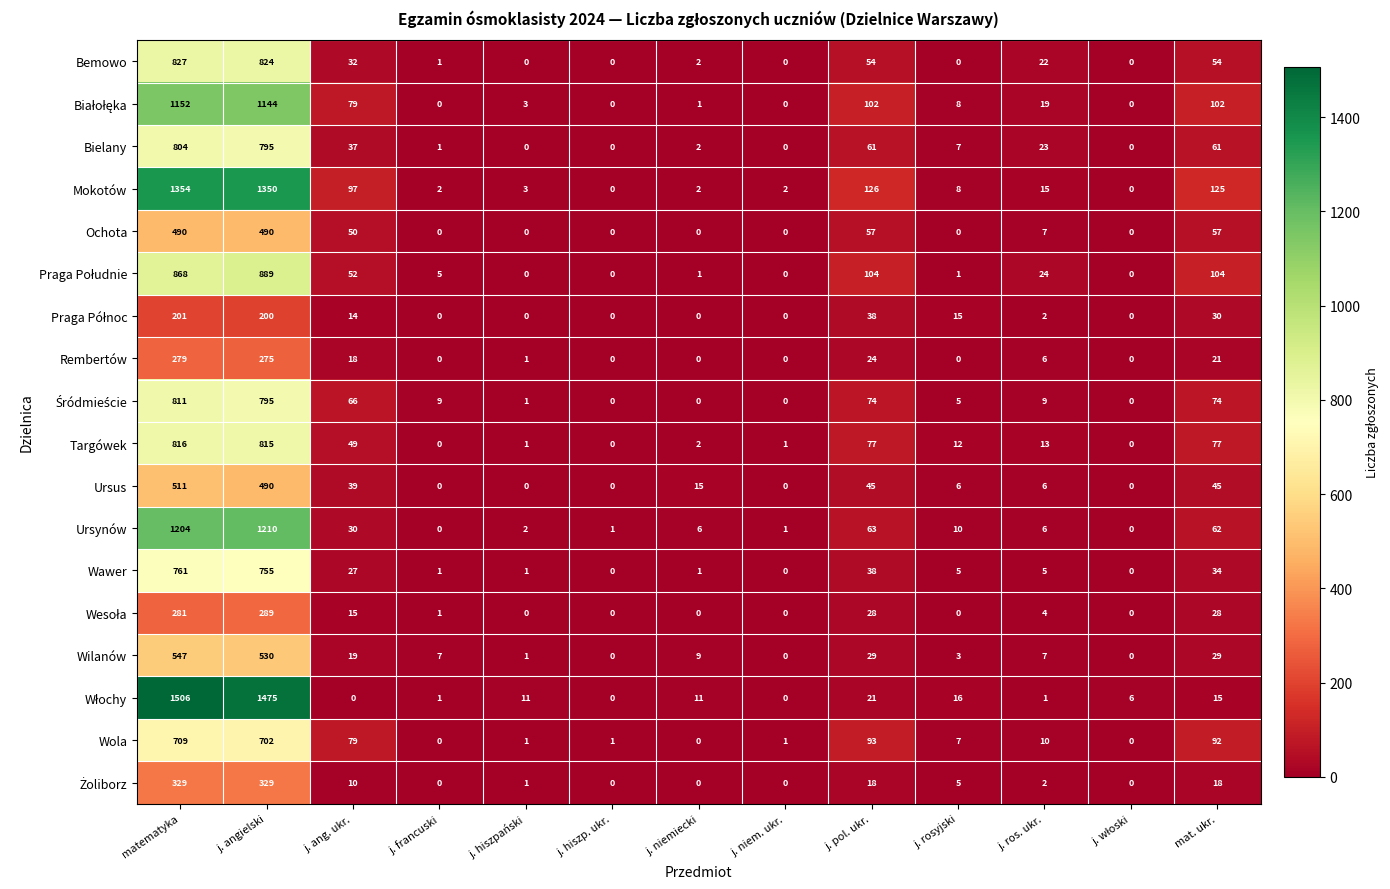

What is the difference between the highest and lowest values at matematyka?

1305